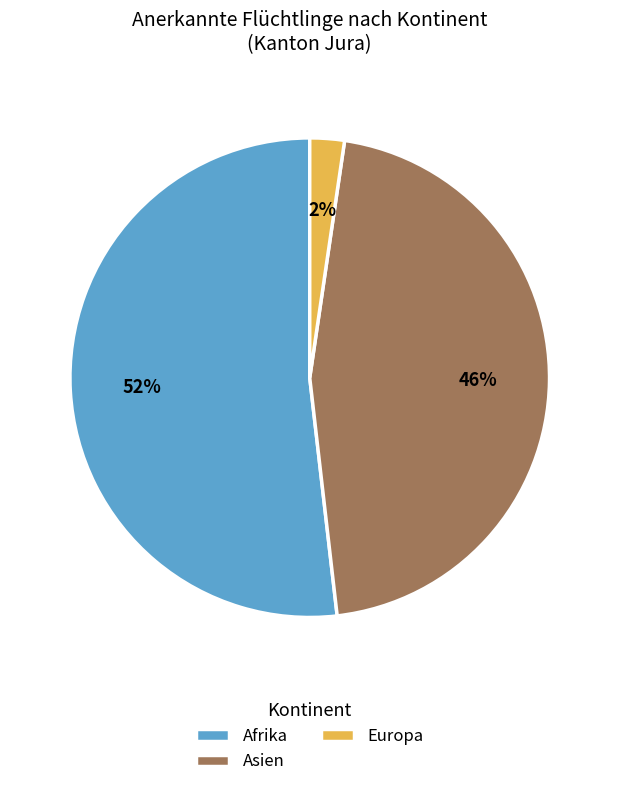

What is the majority slice?

Afrika